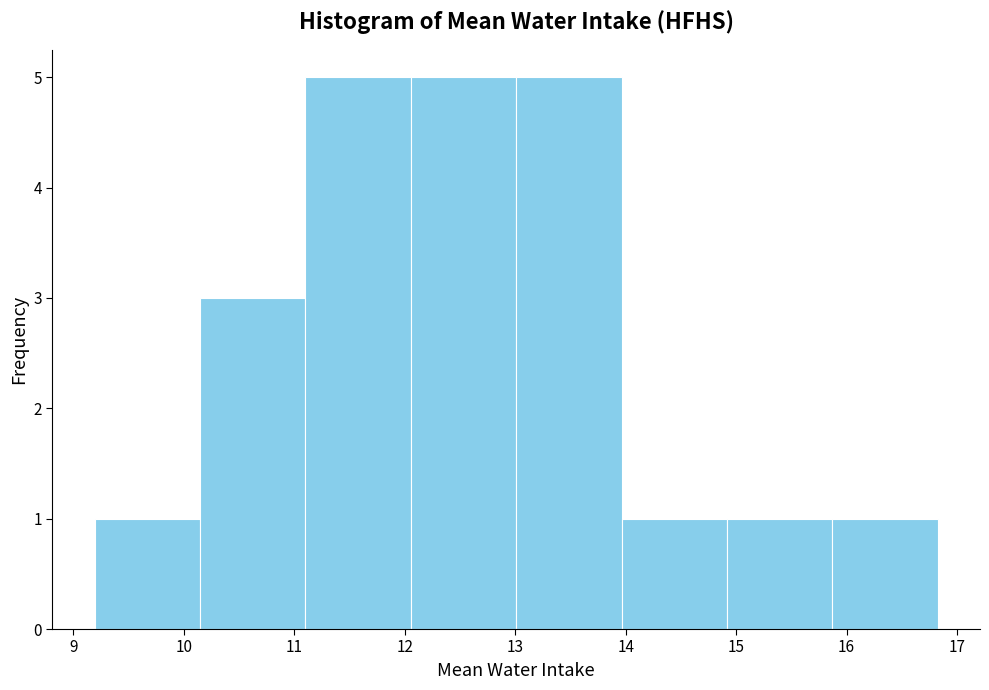

Reading left to right, list every bar in this chart as the range it spans on the x-axis followed by its height. Neither the bar edges nor the heights are printed on the chart, so give them approximately, as read against the axes.

9.2 to 10.1: 1
10.1 to 11.1: 3
11.1 to 12.1: 5
12.1 to 13.0: 5
13.0 to 14.0: 5
14.0 to 14.9: 1
14.9 to 15.9: 1
15.9 to 16.8: 1